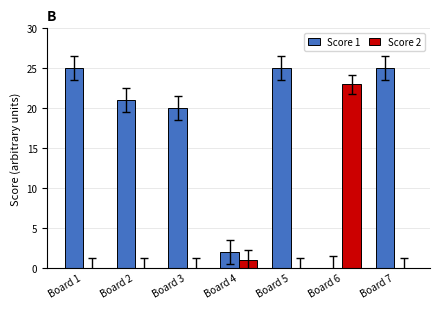

Which series has the largest total across all categories?

Score 1